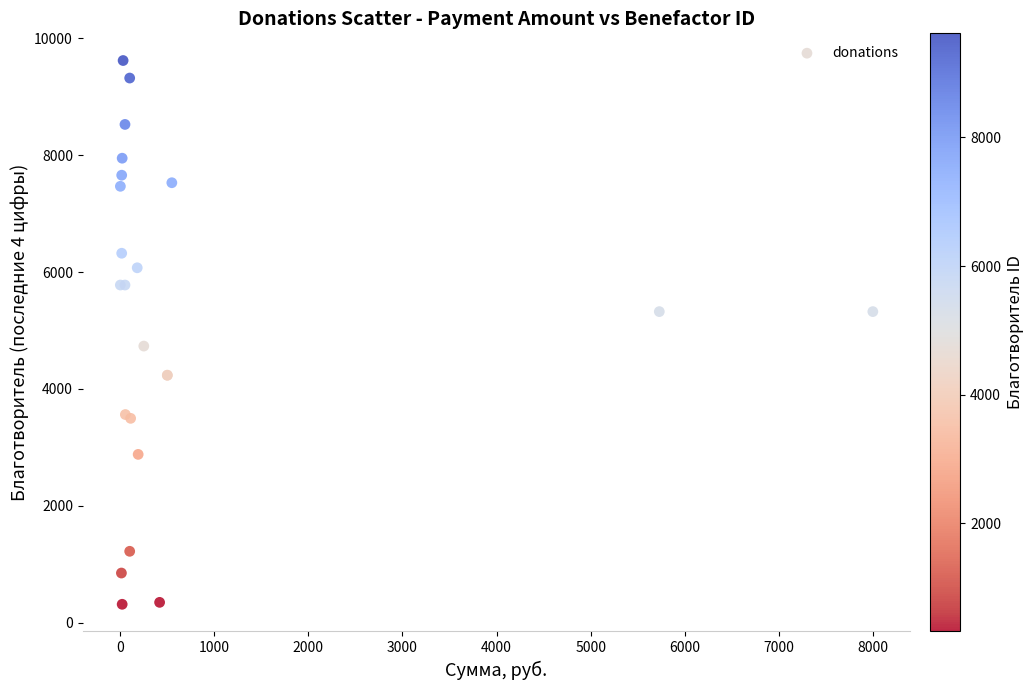

What Y value in the scatter plot is closest to 4967?

4733